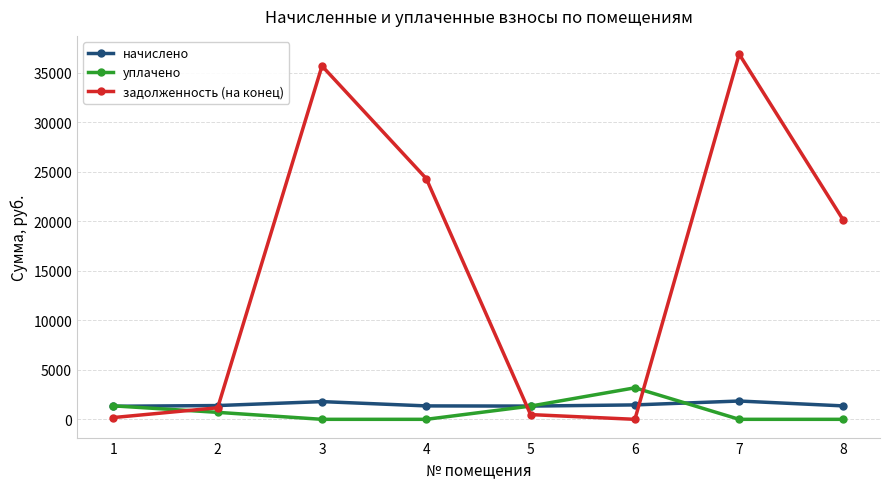

At which label is задолженность (на конец) closest to 18432?

8